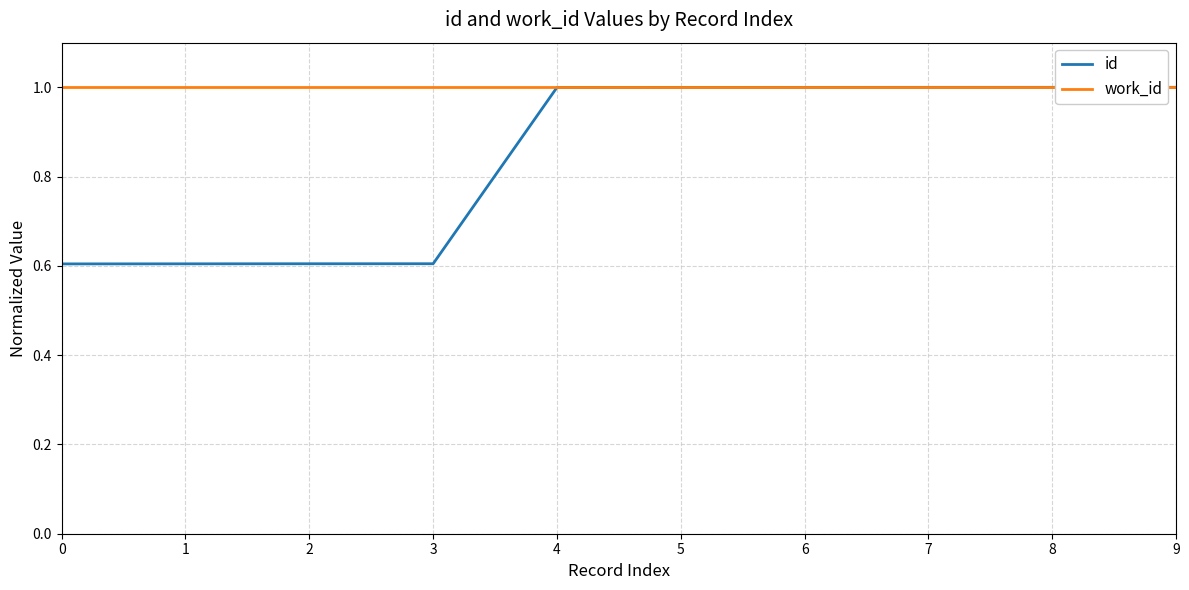

At 0, list the series in order from largest to smallest.

work_id, id